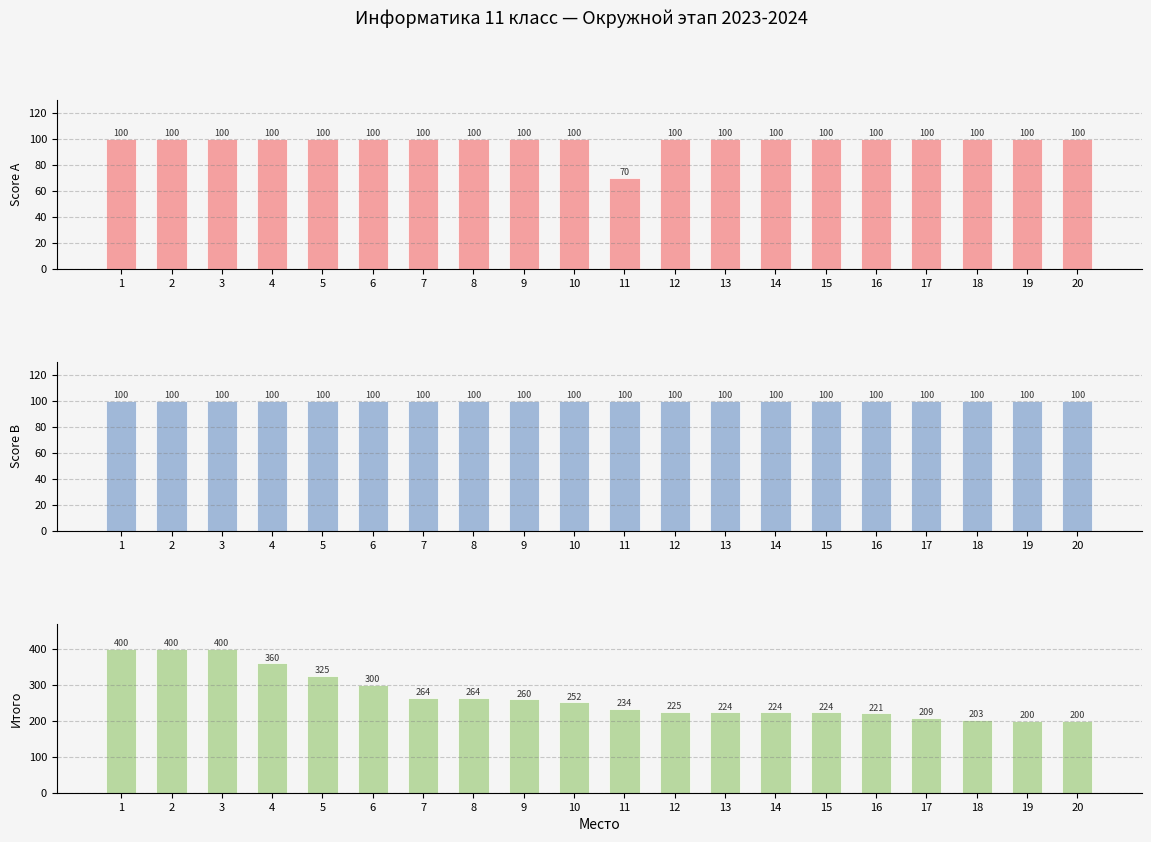

Which has a higher value, 9 or 10?

9